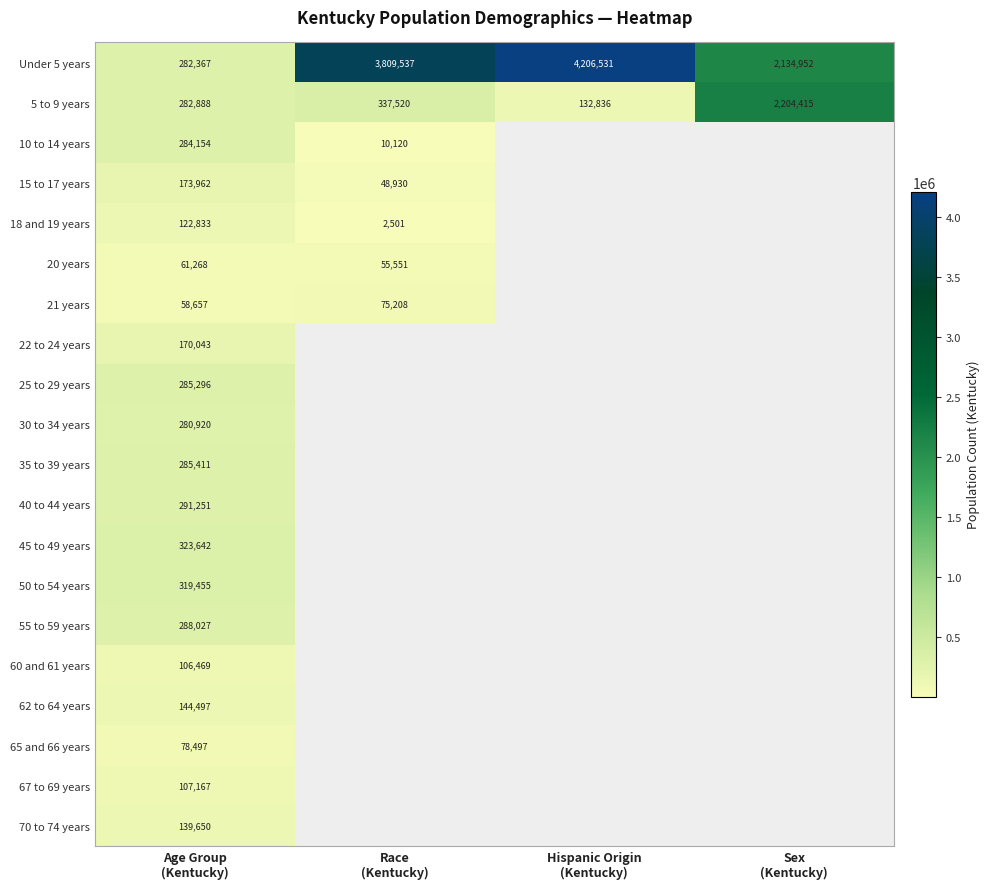

How many distinct data groups are displayed?

20